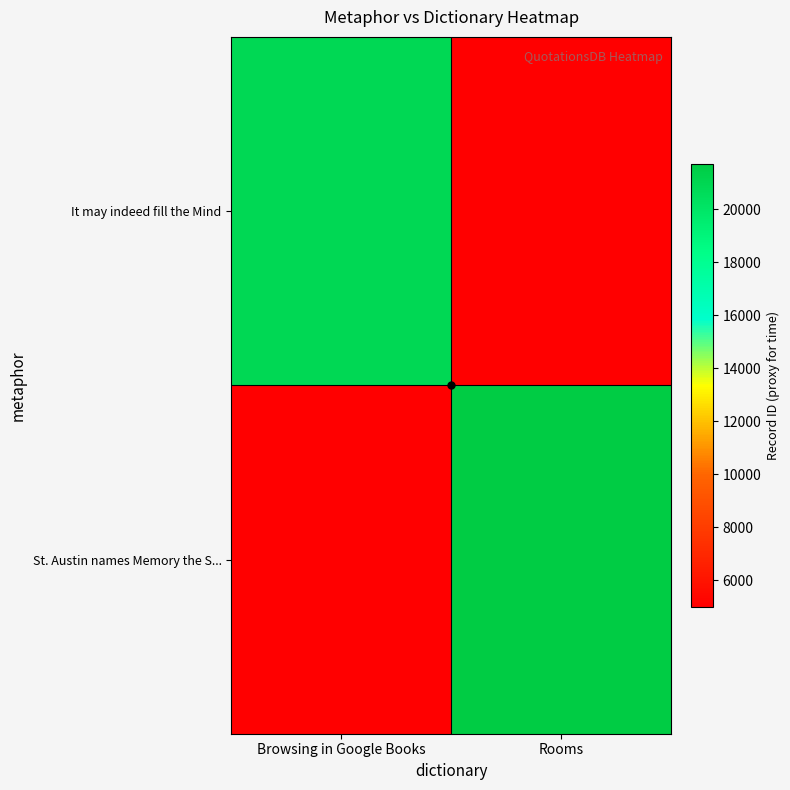

Rank the series by their average value, from highest to lowest.

St. Austin names Memory the S..., It may indeed fill the Mind